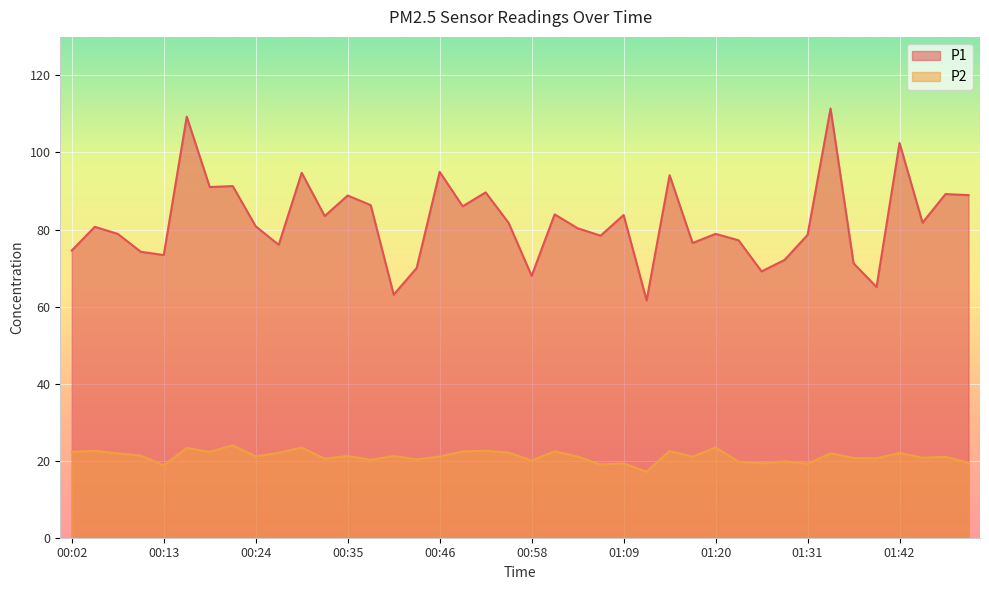

What is the difference between the P1 values at 01:20 and 01:28?

6.8